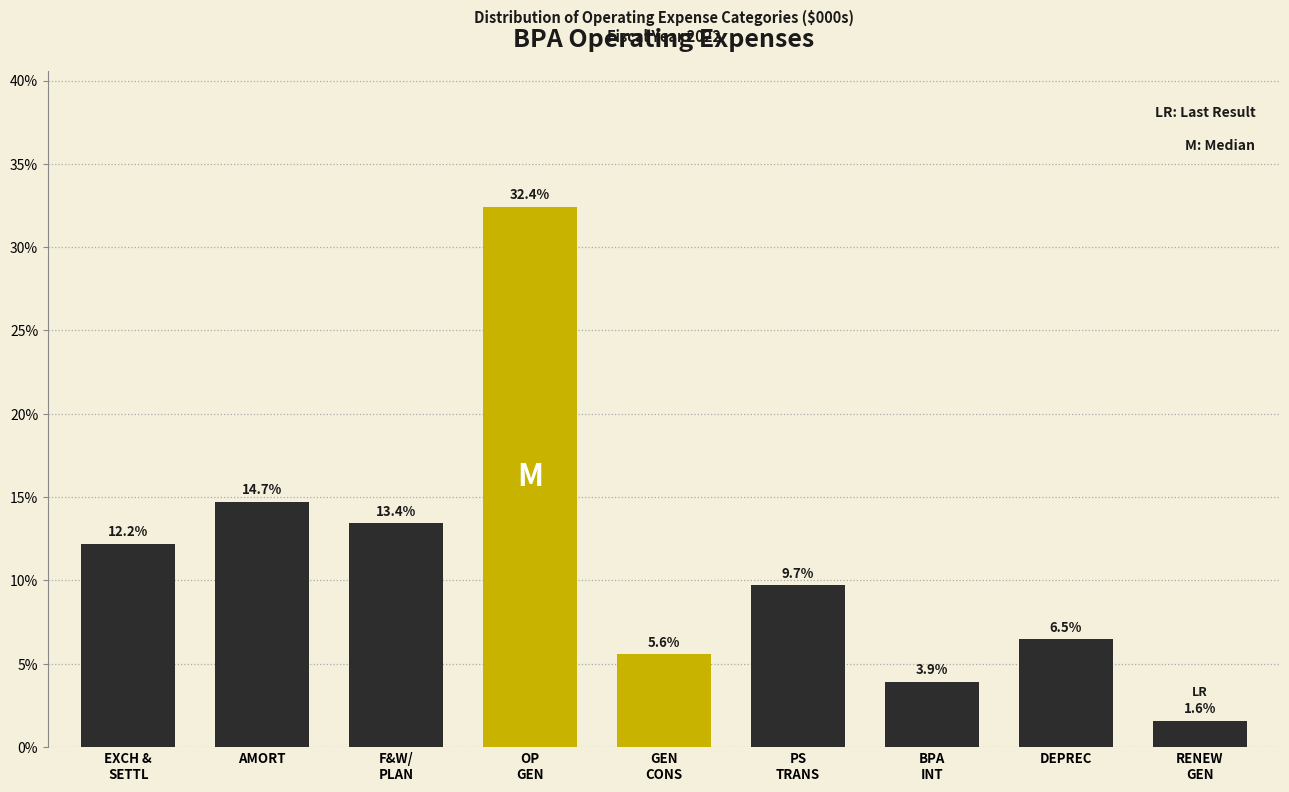

Reading left to right, transcribe all the data shown in this chart.

12.2	14.7	13.4	32.4	5.6	9.7	3.9	6.5	1.6